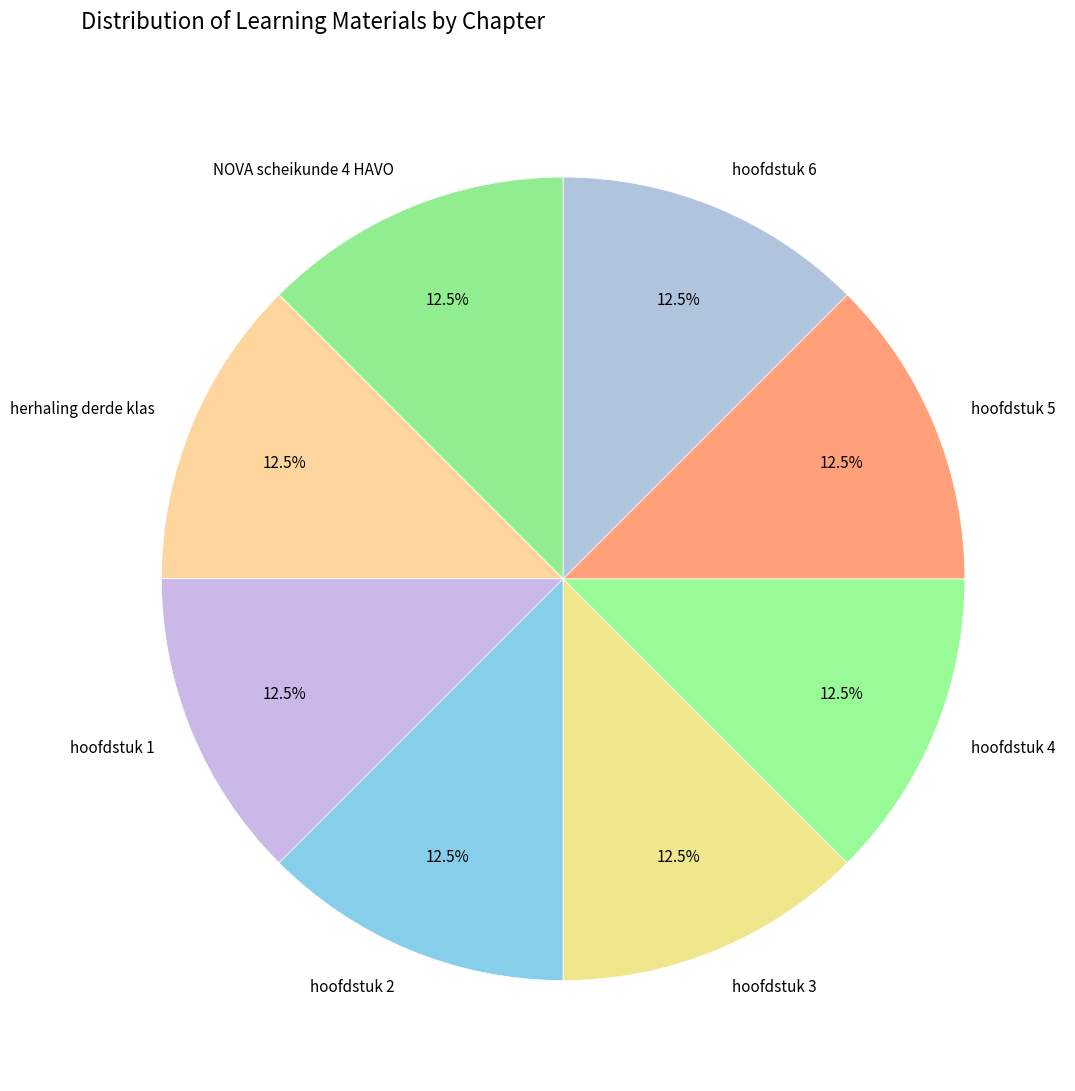

What is the ratio of the value at NOVA scheikunde 4 HAVO to the value at herhaling derde klas?

1.0